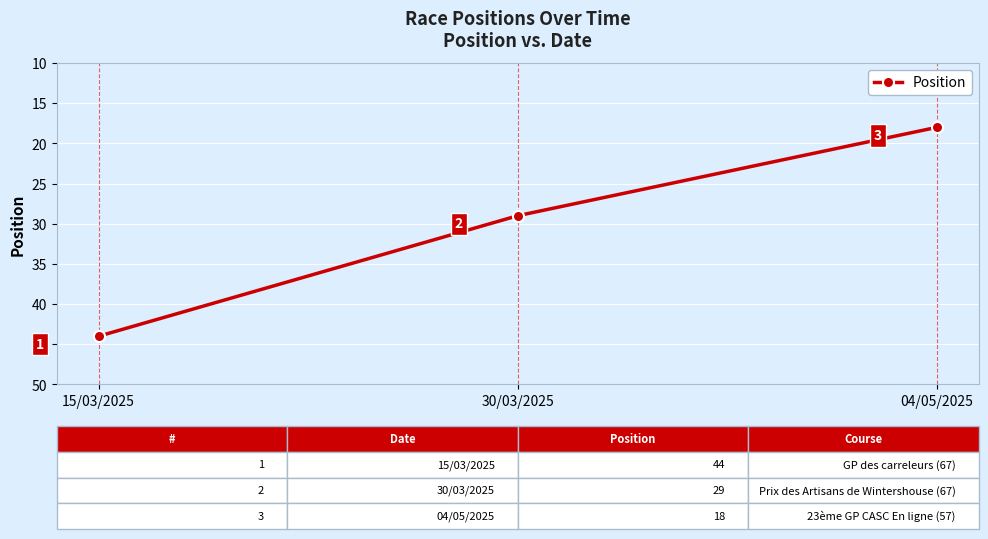

What is the label of the 2nd point from the left?

30/03/2025